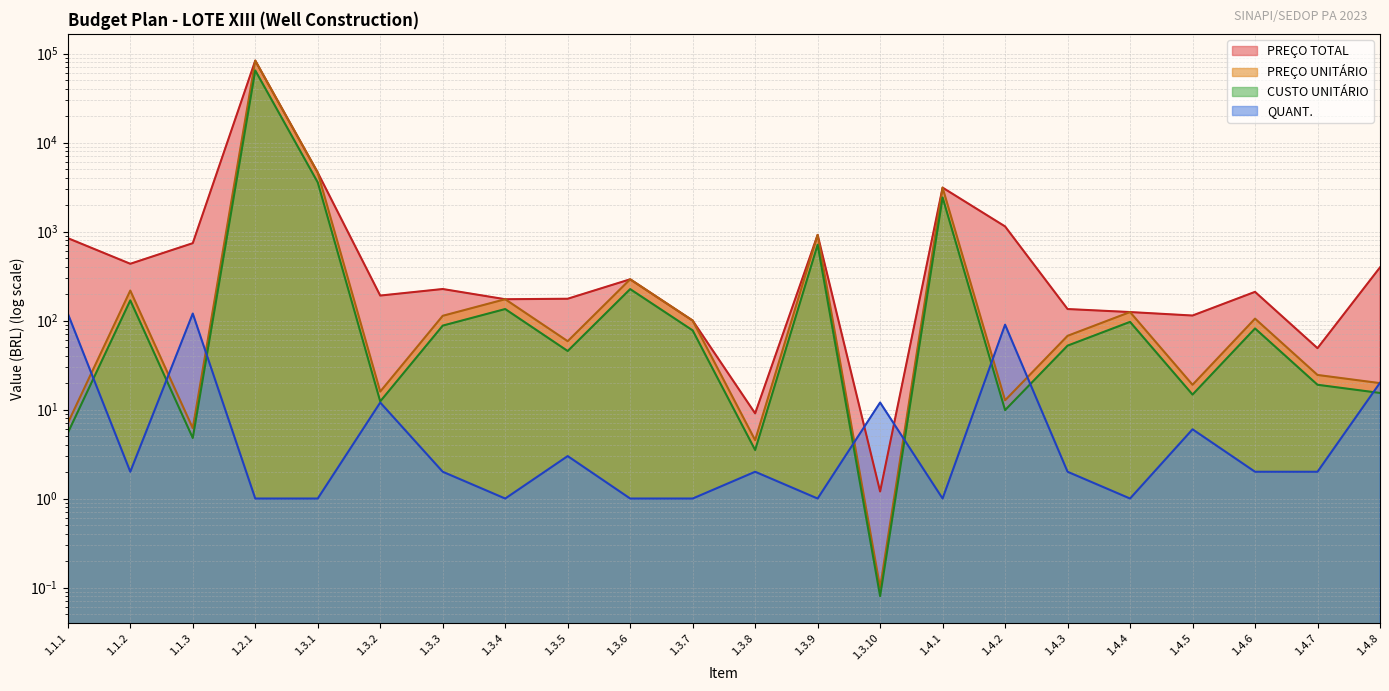

What are all the series names shown in the legend?

PREÇO TOTAL, CUSTO UNITÁRIO, PREÇO UNITÁRIO, QUANT.